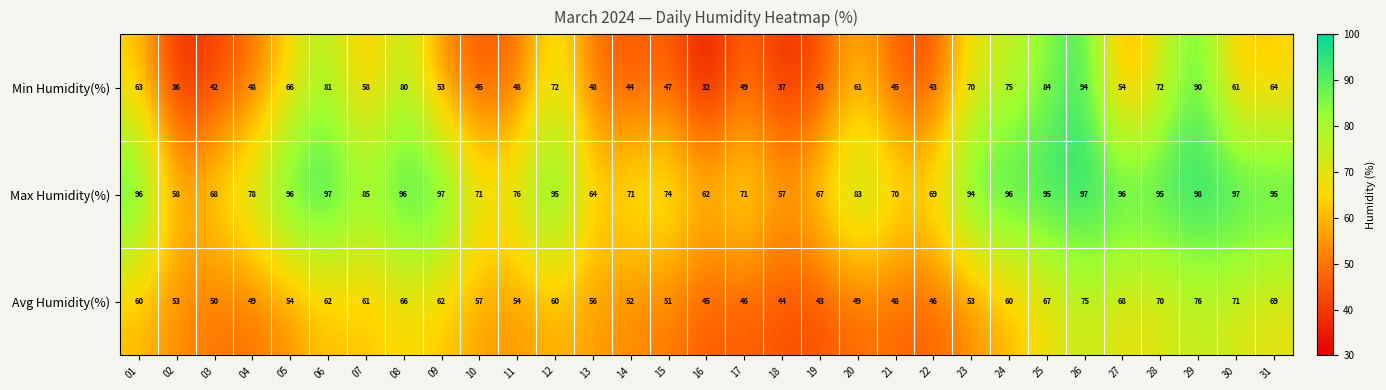

Rank the series at 13 from highest to lowest value.

Max Humidity(%), Avg Humidity(%), Min Humidity(%)